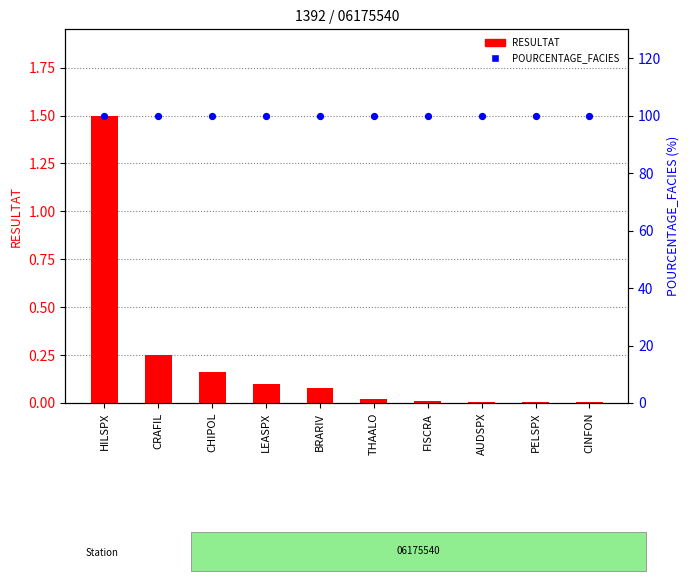

Which series has the largest Y range (max minus min)?

RESULTAT